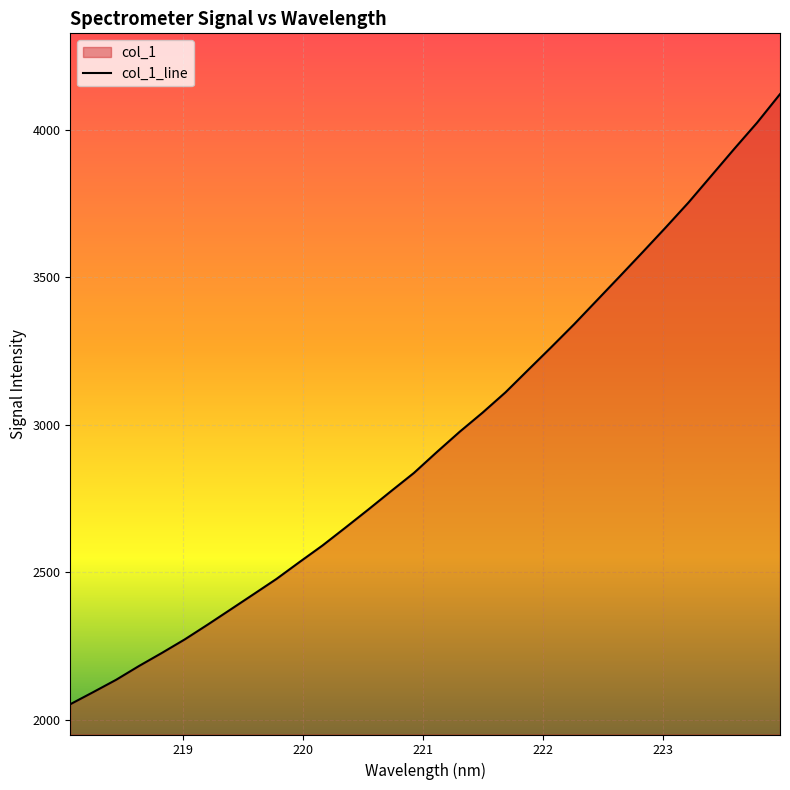

What is the difference between the maximum and minimum values?

2068.1